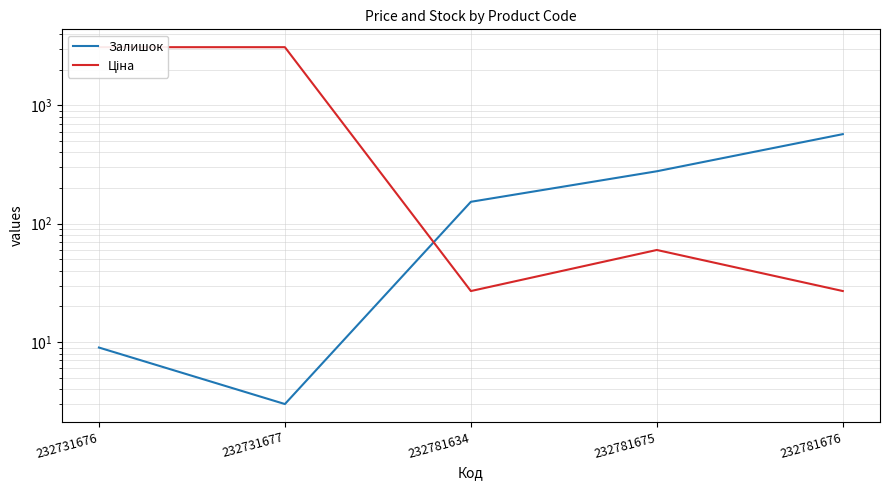

What is the value of the Ціна point at the 4th from the left?

60.0